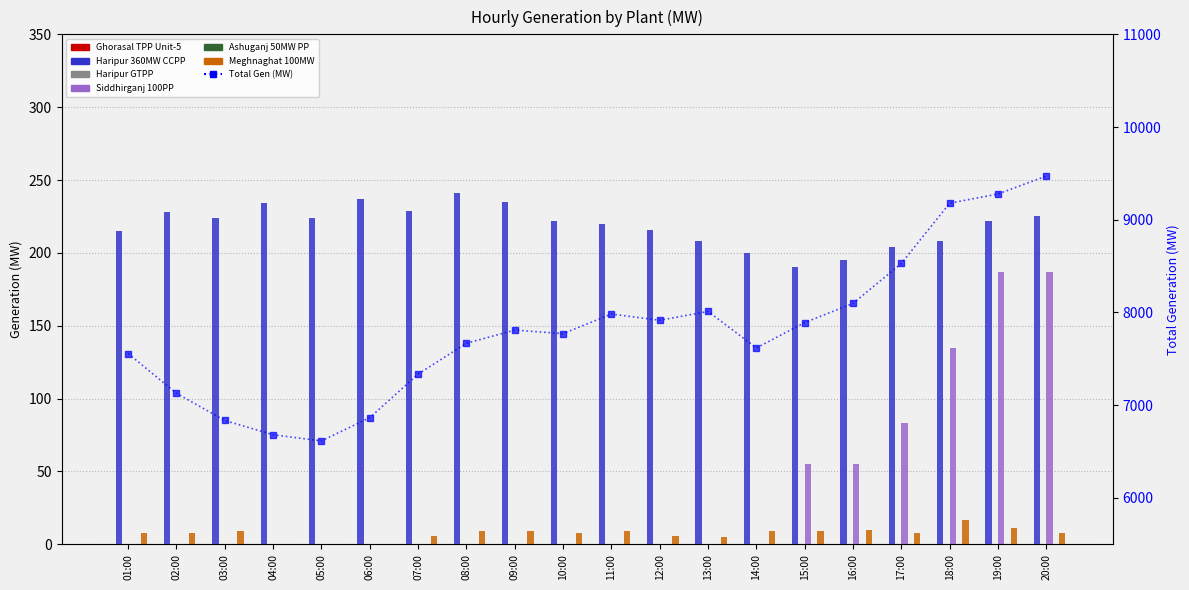

How many Siddhirganj 100PP (col_60) values are between 0 and 55?

16